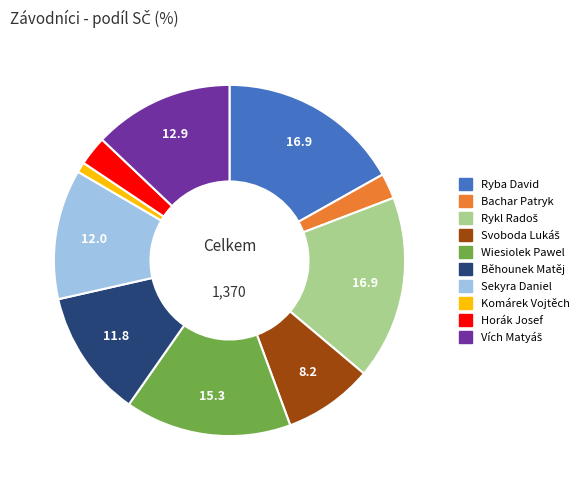

Is there a majority slice in this chart?

No